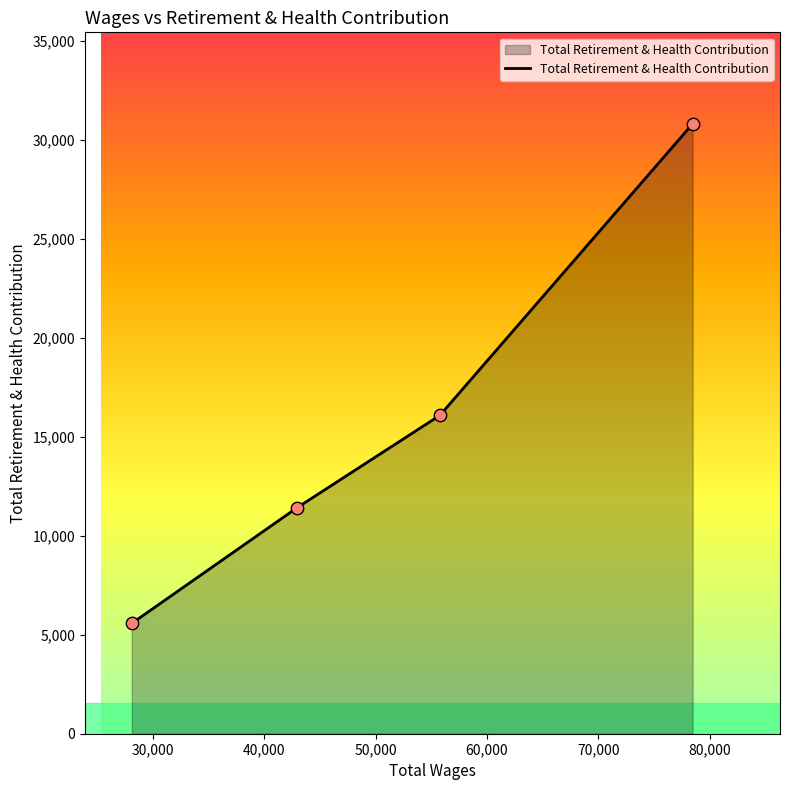

What is the sum of all values?

63899